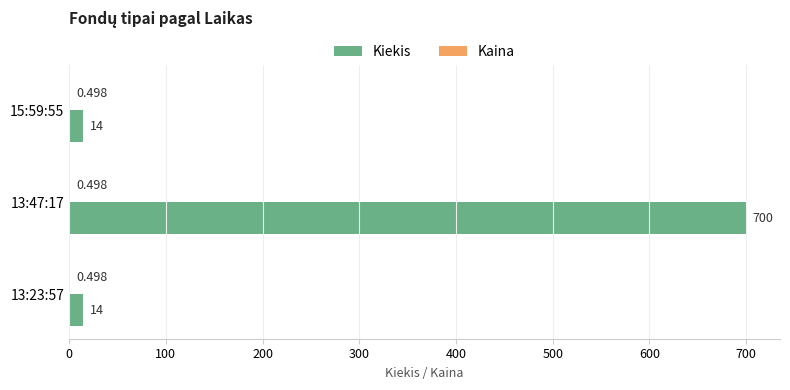

Which series changed the most between 13:47:17 and 13:23:57?

Kiekis